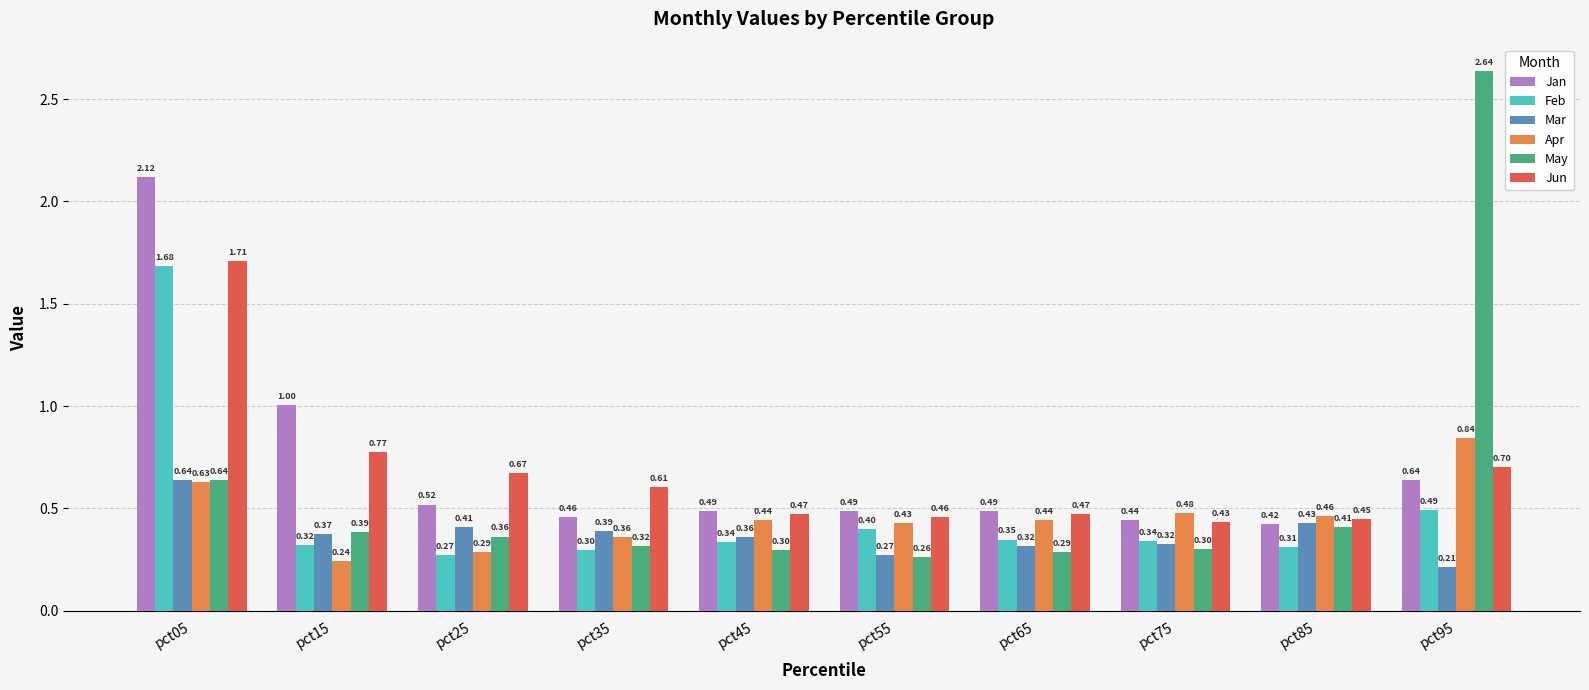

At which category is the sum across all series the highest?

pct05